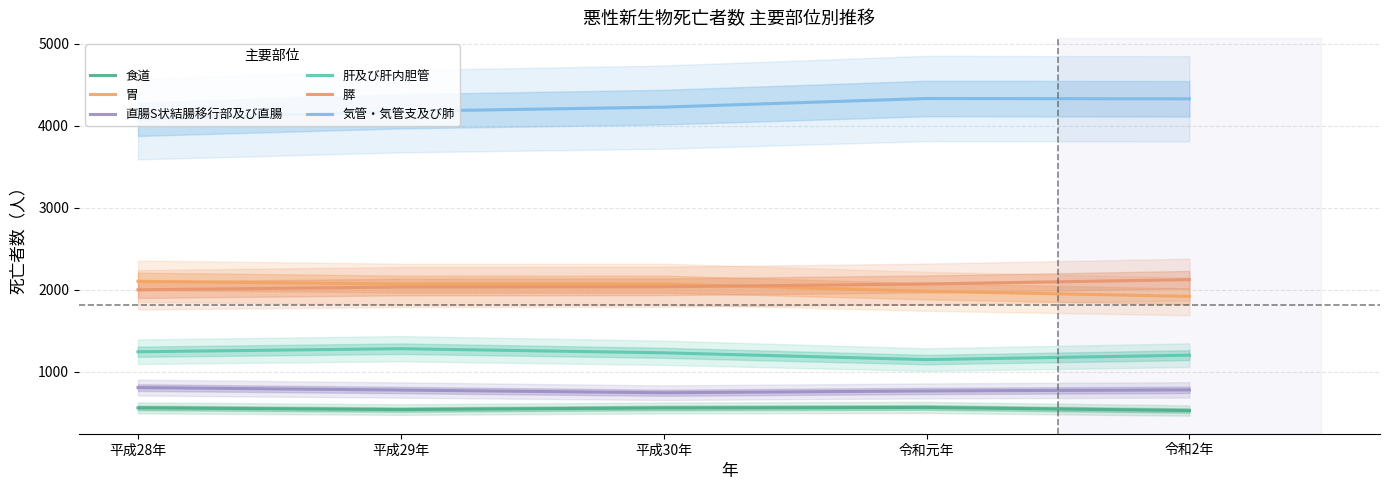

The value of 食道 at 平成28年 is 908. True or false?

False